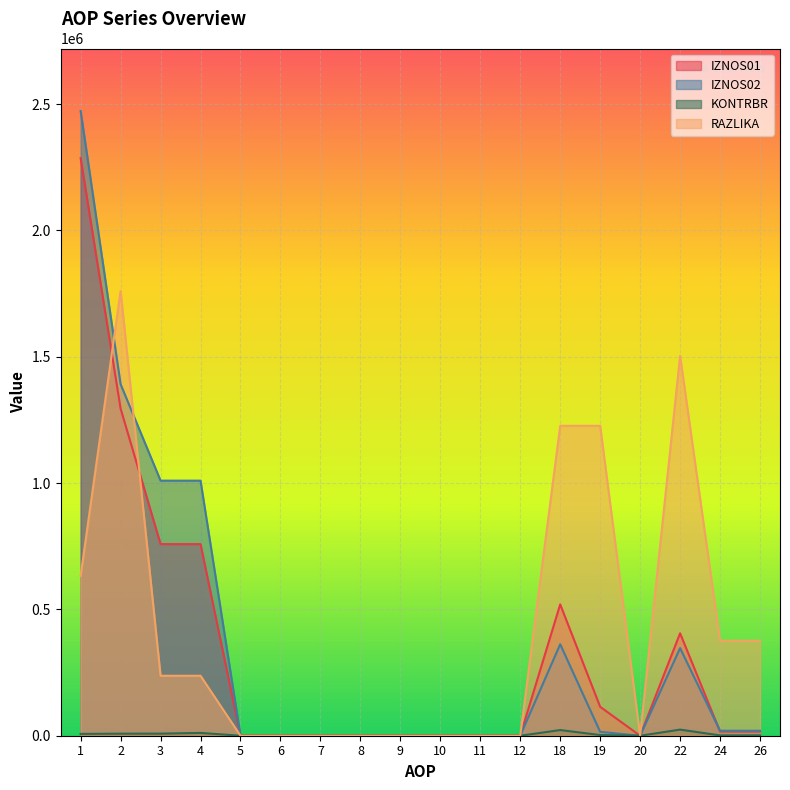

How many values in IZNOS01 are above zero?

9